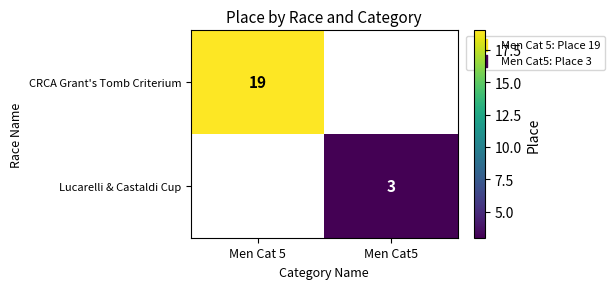

Is it true that CRCA Grant's Tomb Criterium equals 28 at Men Cat 5?

False